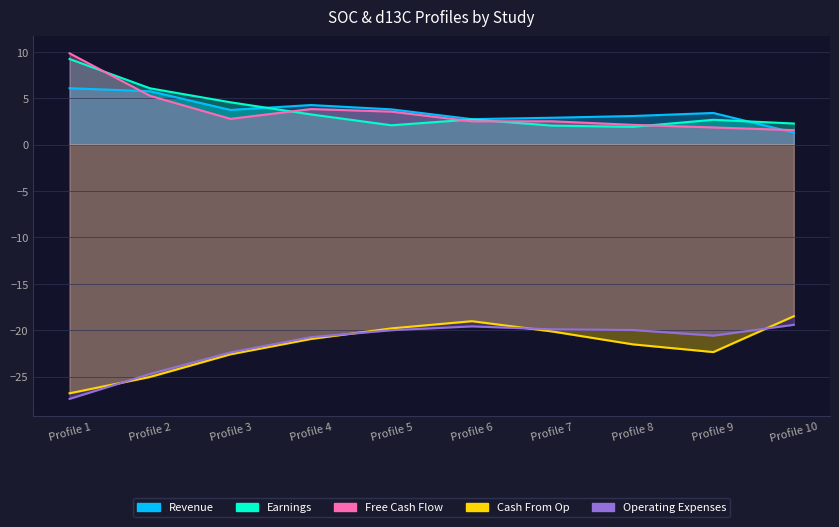

Between Profile 6 and Profile 8, which series saw the biggest shift?

Cash From Op